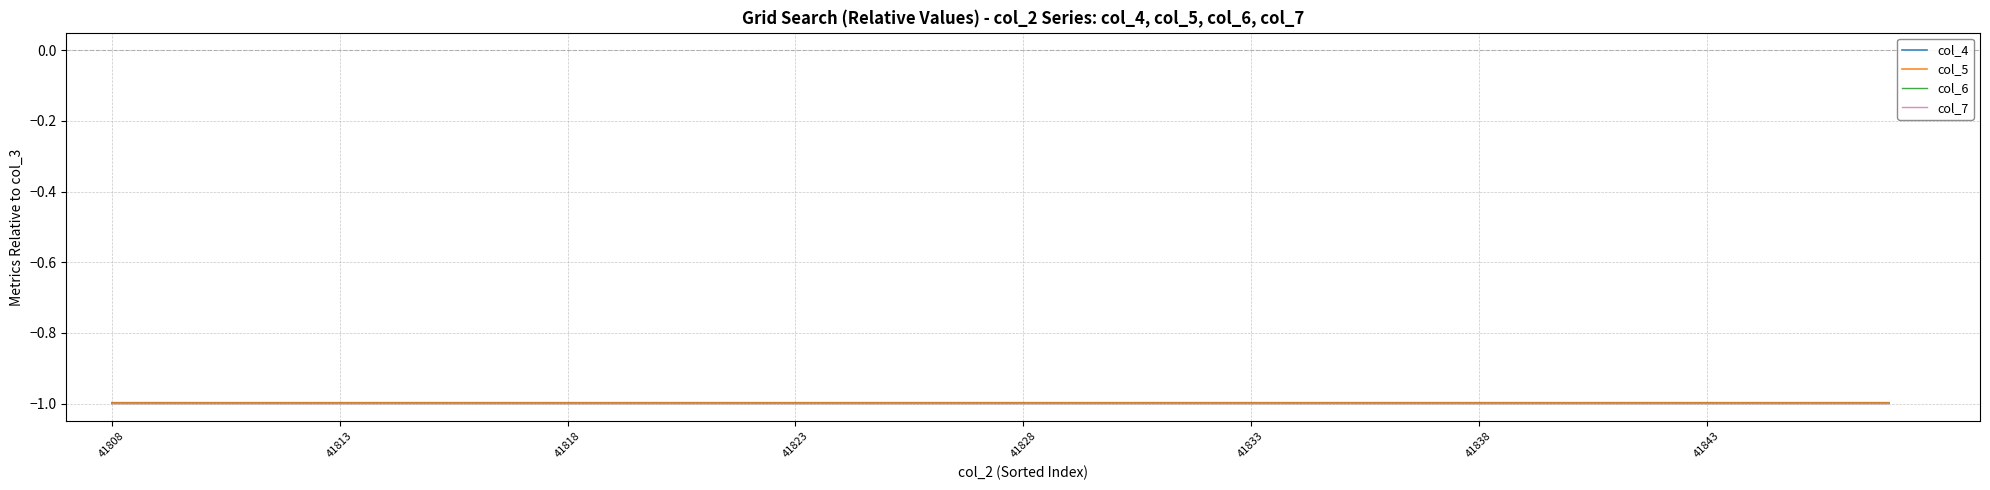

What is the greatest value displayed?

-1.0